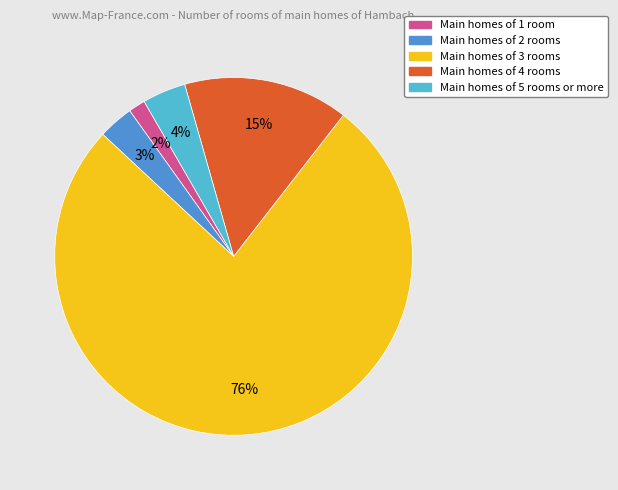

Is there a majority slice in this chart?

Yes